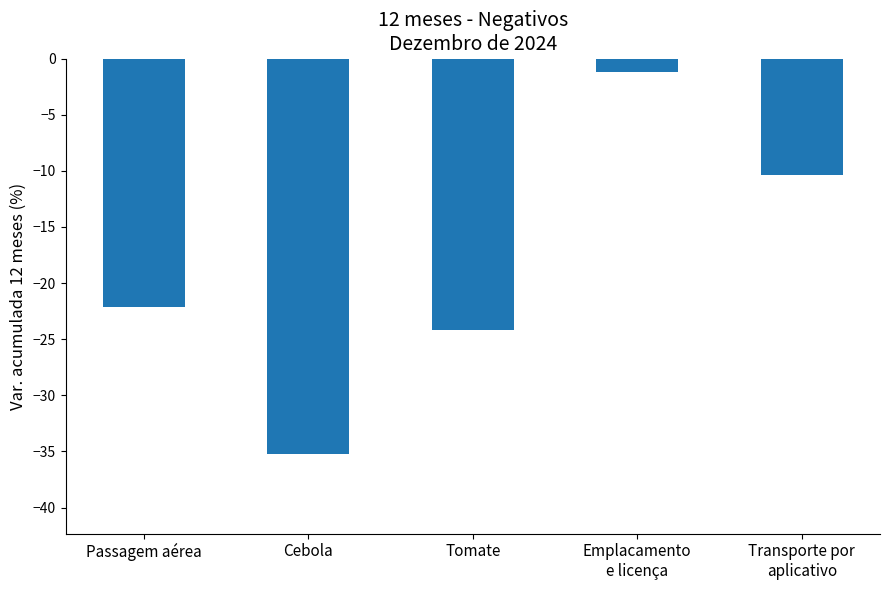

What is the label of the 5th bar from the right?

Passagem aérea